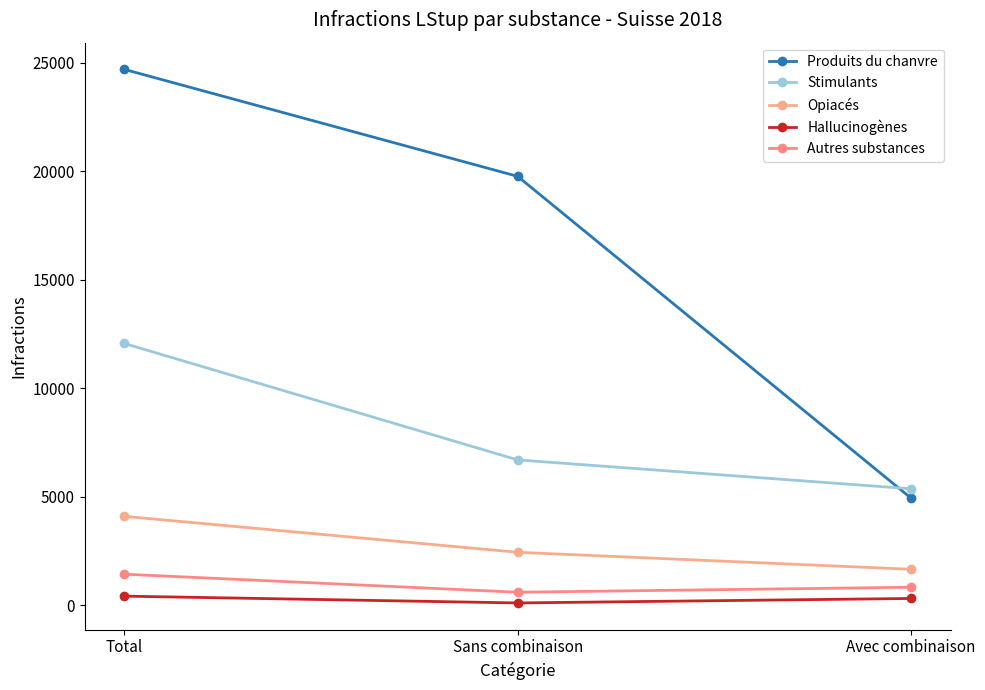

What is the spread (max minus min) of values at Avec combinaison?

5053